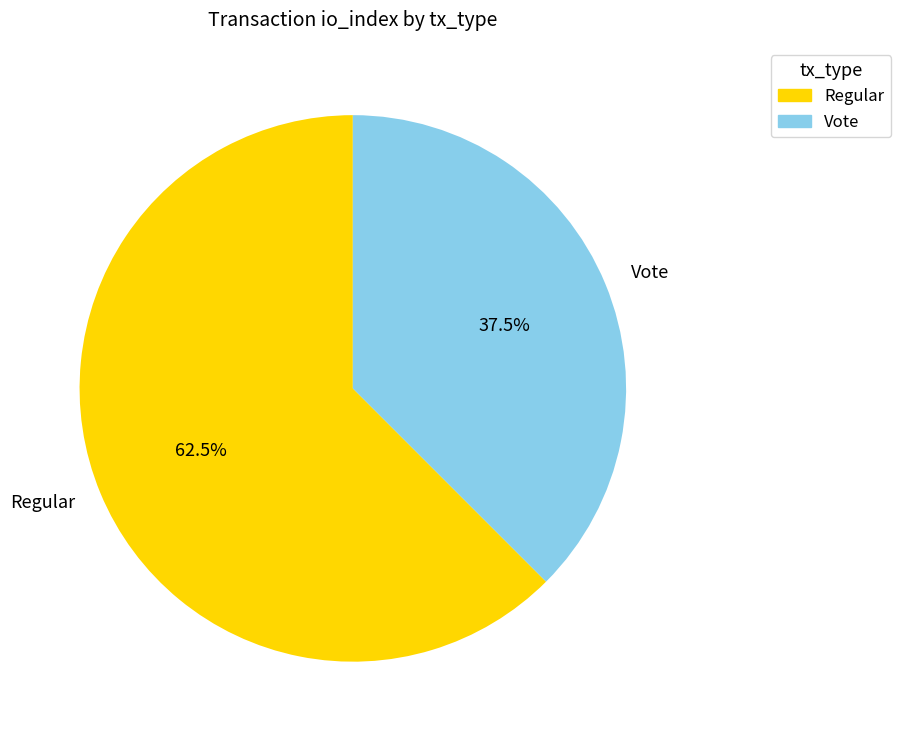

Which slice represents more than half of the pie?

Regular